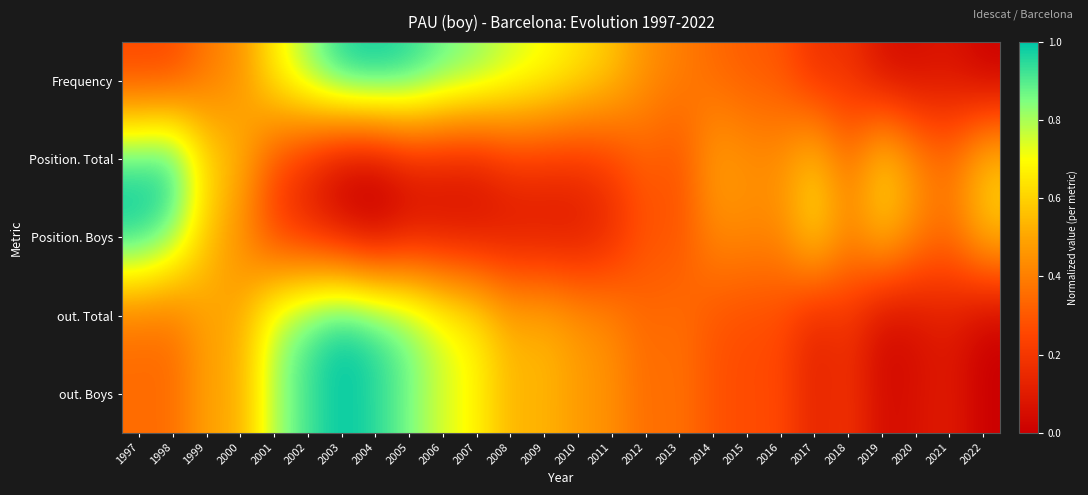

Reading left to right, list all the values displayed in this chart.

Frequency: 1997=0.2	1998=0.2	1999=0.4	2000=0.4	2001=0.7	2002=0.8	2003=1.0	2004=1.0	2005=1.0	2006=0.9	2007=0.8	2008=0.8	2009=0.7	2010=0.6	2011=0.6	2012=0.5	2013=0.4	2014=0.3	2015=0.3	2016=0.3	2017=0.2	2018=0.2	2019=0.1	2020=0.0	2021=0.1	2022=0.0
Position. Total: 1997=1.0	1998=1.0	1999=0.6	2000=0.5	2001=0.3	2002=0.1	2003=0.0	2004=0.0	2005=0.1	2006=0.1	2007=0.1	2008=0.2	2009=0.2	2010=0.2	2011=0.2	2012=0.3	2013=0.3	2014=0.5	2015=0.5	2016=0.5	2017=0.6	2018=0.4	2019=0.6	2020=0.5	2021=0.4	2022=0.6
Position. Boys: 1997=1.0	1998=0.9	1999=0.6	2000=0.4	2001=0.2	2002=0.1	2003=0.1	2004=0.0	2005=0.1	2006=0.1	2007=0.1	2008=0.1	2009=0.1	2010=0.1	2011=0.1	2012=0.3	2013=0.3	2014=0.4	2015=0.4	2016=0.4	2017=0.6	2018=0.4	2019=0.6	2020=0.4	2021=0.4	2022=0.6
out. Total: 1997=0.4	1998=0.4	1999=0.5	2000=0.5	2001=0.8	2002=0.9	2003=1.0	2004=0.9	2005=0.9	2006=0.7	2007=0.7	2008=0.5	2009=0.5	2010=0.5	2011=0.4	2012=0.3	2013=0.4	2014=0.3	2015=0.3	2016=0.3	2017=0.1	2018=0.2	2019=0.0	2020=0.1	2021=0.1	2022=0.0
out. Boys: 1997=0.4	1998=0.3	1999=0.5	2000=0.5	2001=0.8	2002=0.9	2003=1.0	2004=1.0	2005=0.9	2006=0.7	2007=0.7	2008=0.5	2009=0.5	2010=0.5	2011=0.4	2012=0.4	2013=0.4	2014=0.3	2015=0.3	2016=0.3	2017=0.1	2018=0.2	2019=0.0	2020=0.1	2021=0.1	2022=0.0